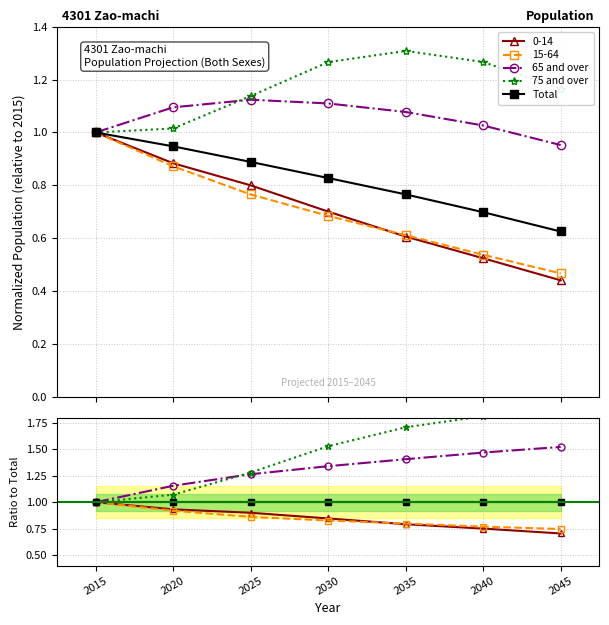

True or false: 65 and over has more than 2 interior local peaks.

False